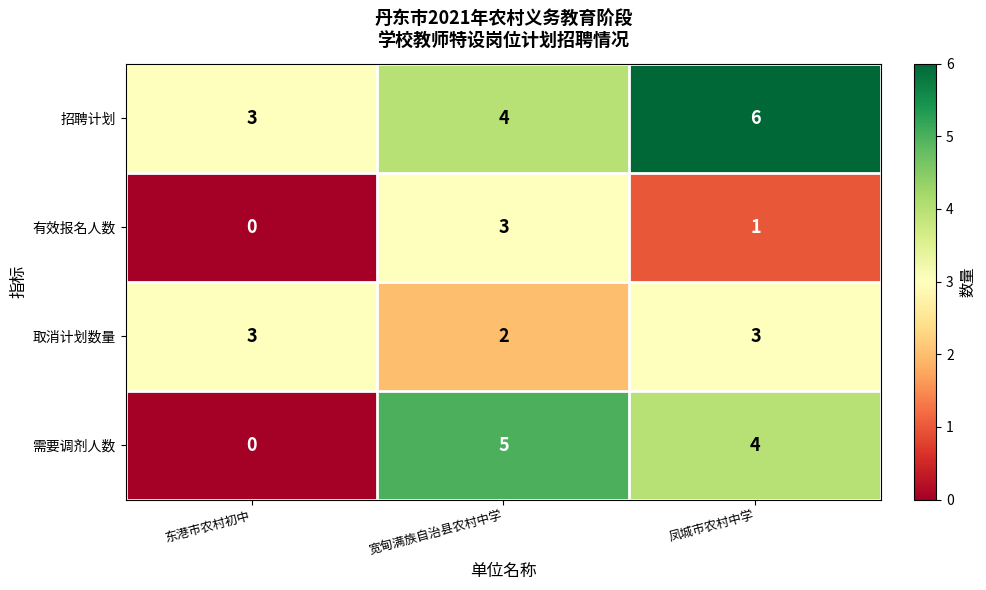

What is the sum of the 招聘计划 values at 东港市农村初中 and 宽甸满族自治县农村中学?

7